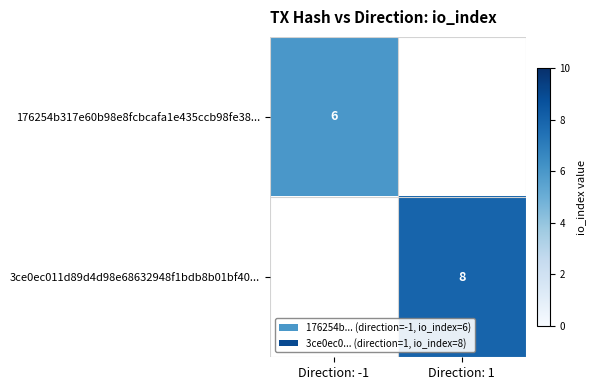

Which category has the lowest value across all series?

Direction: -1